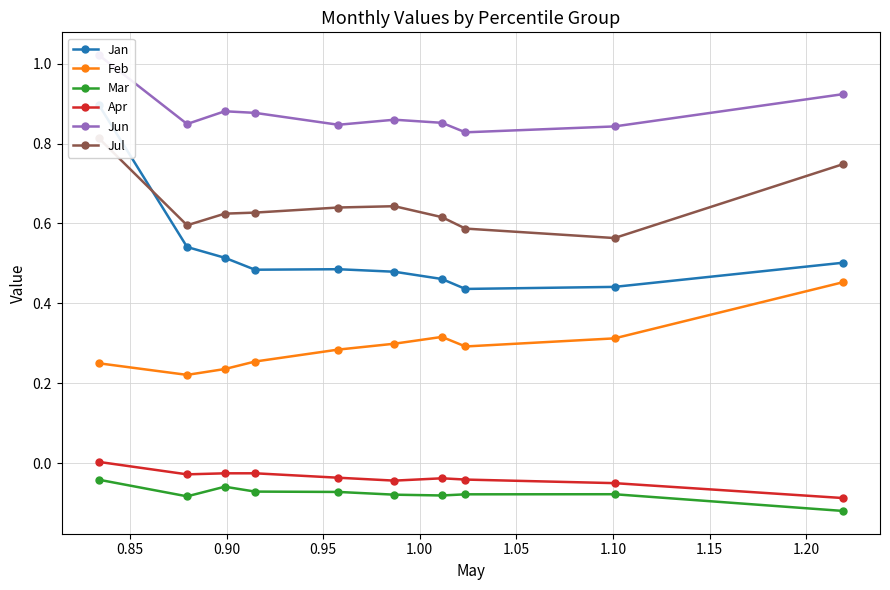

Which series has the widest spread of values?

Jan